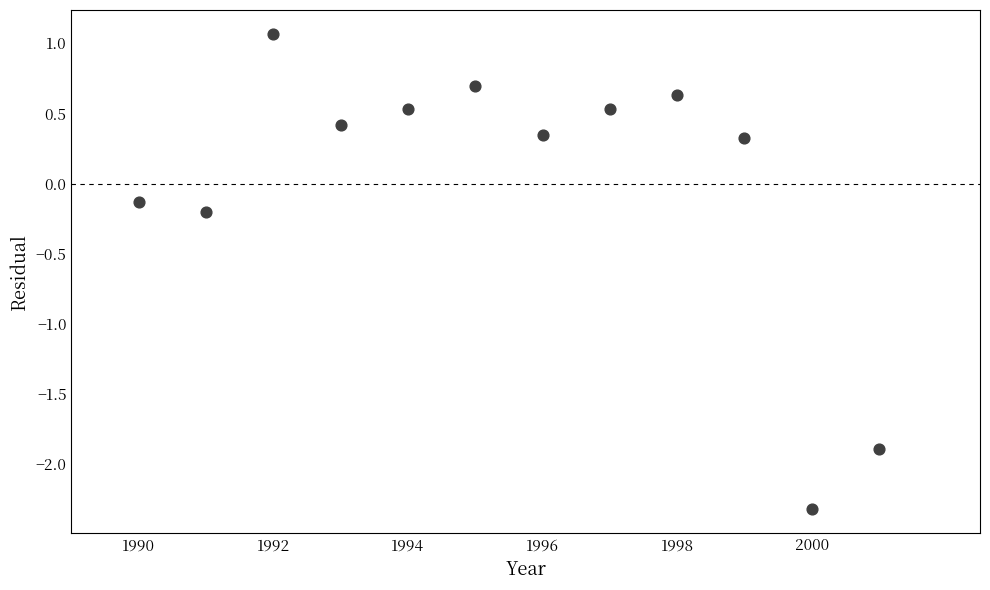

What is the range of X values (max minus min)?

11.0